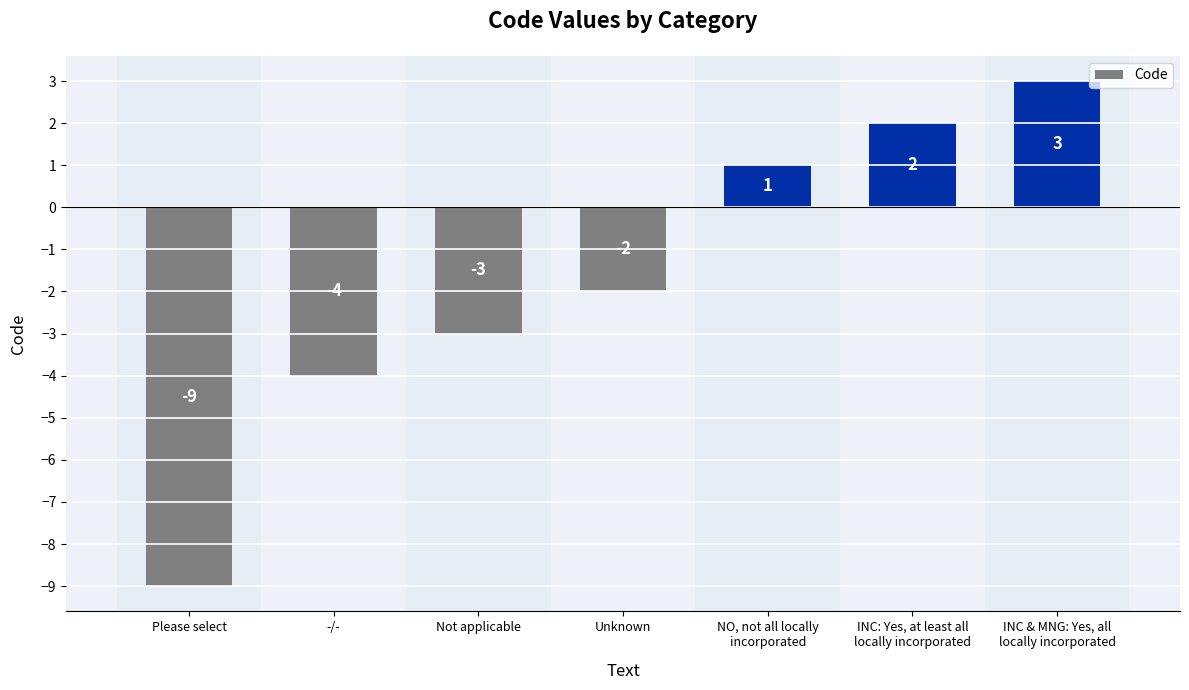

Reading left to right, what are all the values shown in this chart?

Please select=-9	-/-=-4	Not applicable=-3	Unknown=-2	NO, not all locally
incorporated=1	INC: Yes, at least all
locally incorporated=2	INC & MNG: Yes, all
locally incorporated=3